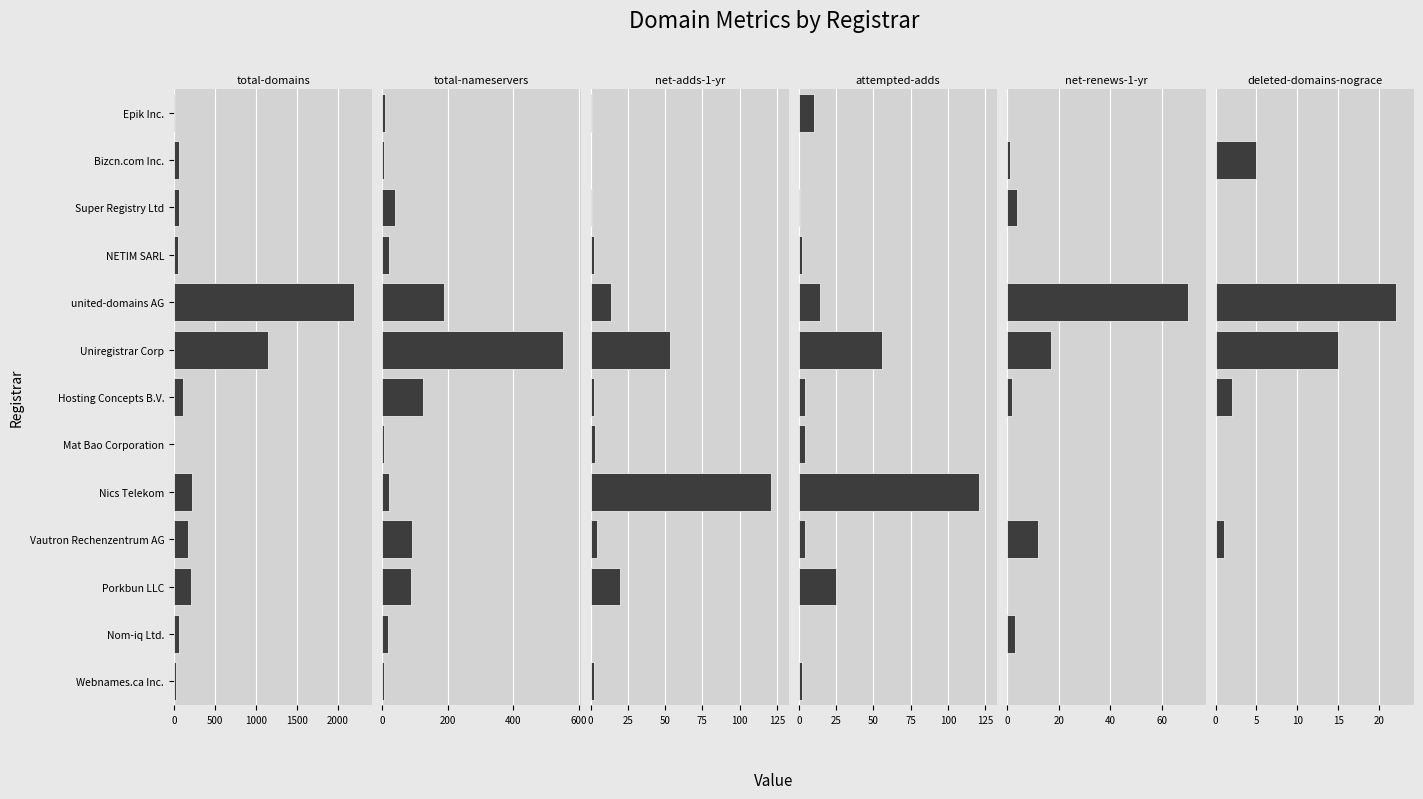

Reading left to right, what are all the values shown in this chart?

total-domains: 28	64	211	167	221	7	111	1144	2199	44	64	68	14
total-nameservers: 6	19	89	91	21	4	125	550	187	20	38	6	8
net-adds-1-yr: 2	0	20	4	121	3	2	53	14	2	1	0	1
attempted-adds: 2	0	25	4	121	4	4	56	14	2	1	0	10
net-renews-1-yr: 0	3	0	12	0	0	2	17	70	0	4	1	0
deleted-domains-nograce: 0	0	0	1	0	0	2	15	22	0	0	5	0